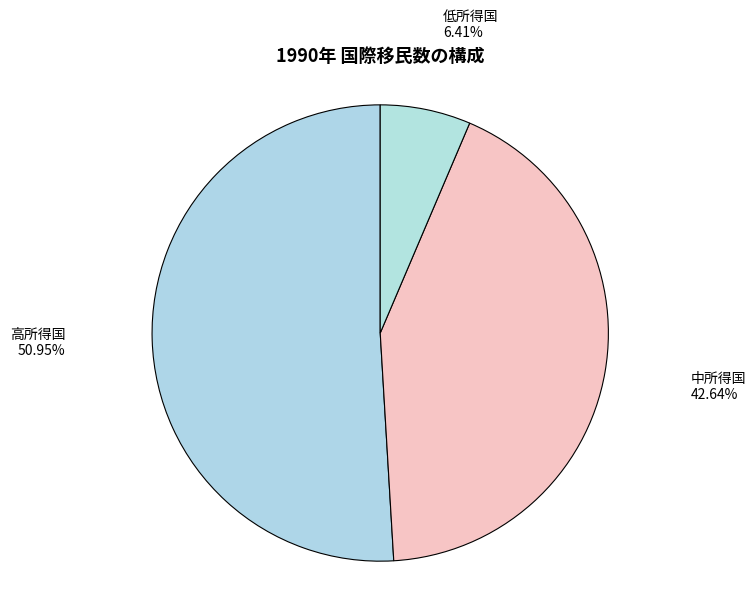

What is the largest slice in the pie chart?

高所得国